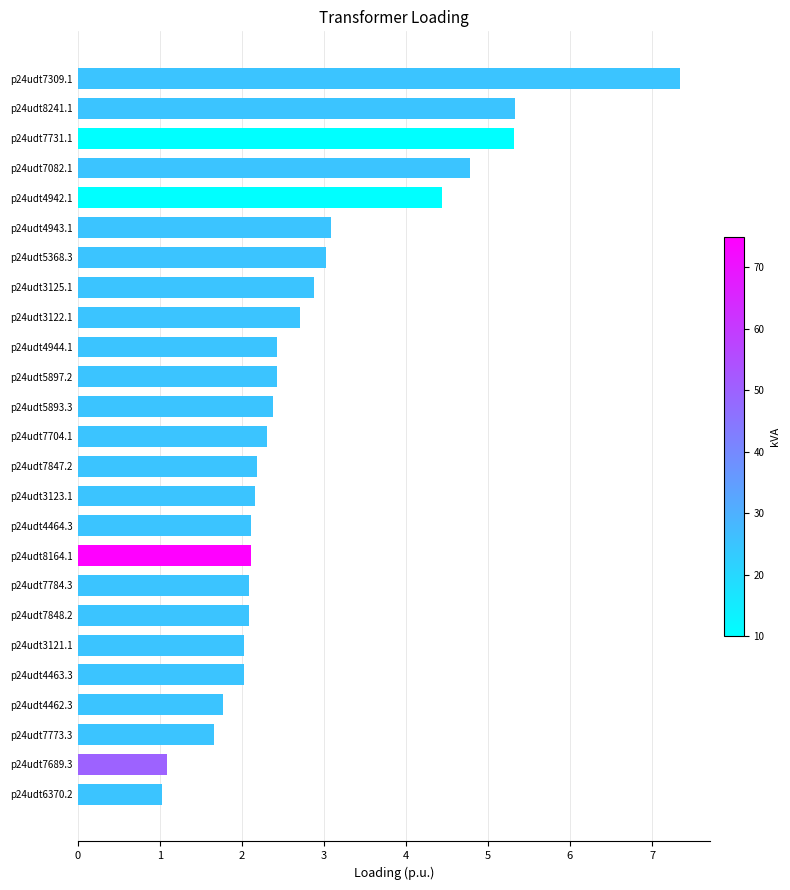

What is the change in value from p24udt7847.2 to p24udt7309.1?

+5.2